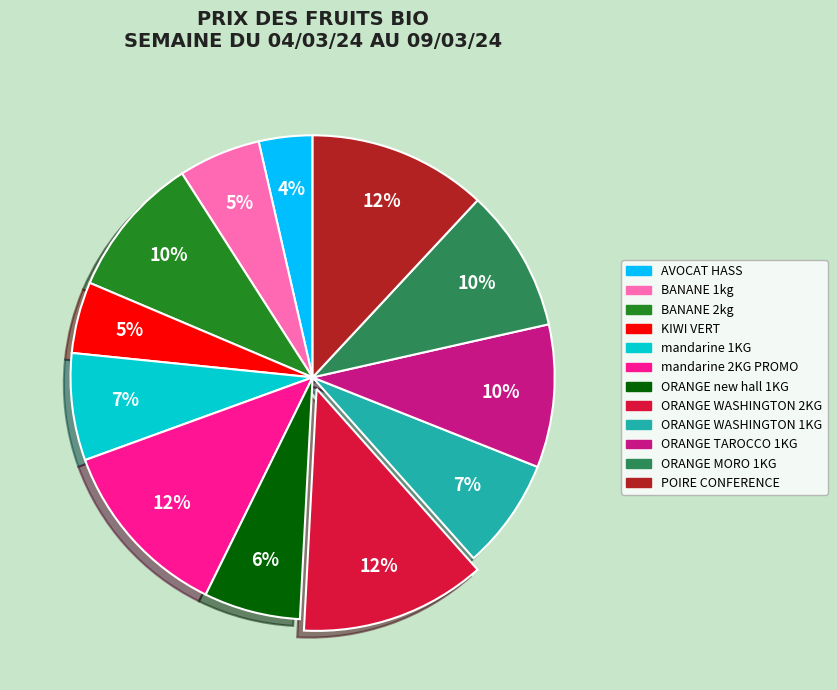

To the nearest percent, what is the difference between the BANANE 2kg and AVOCAT HASS slice percentages?

6%